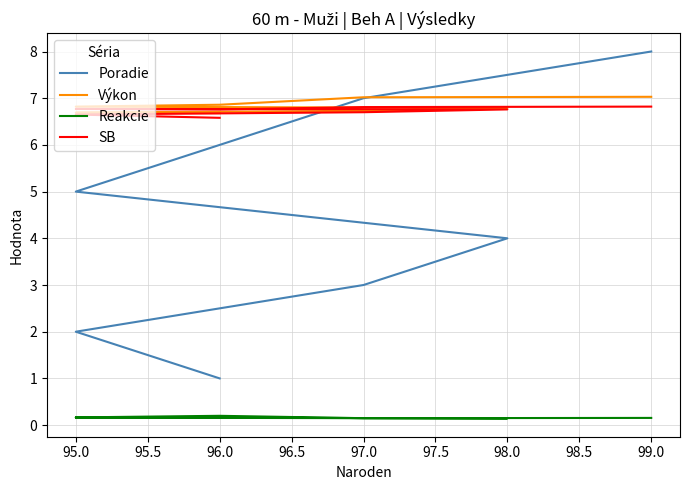

Does the chart have visible grid lines?

Yes